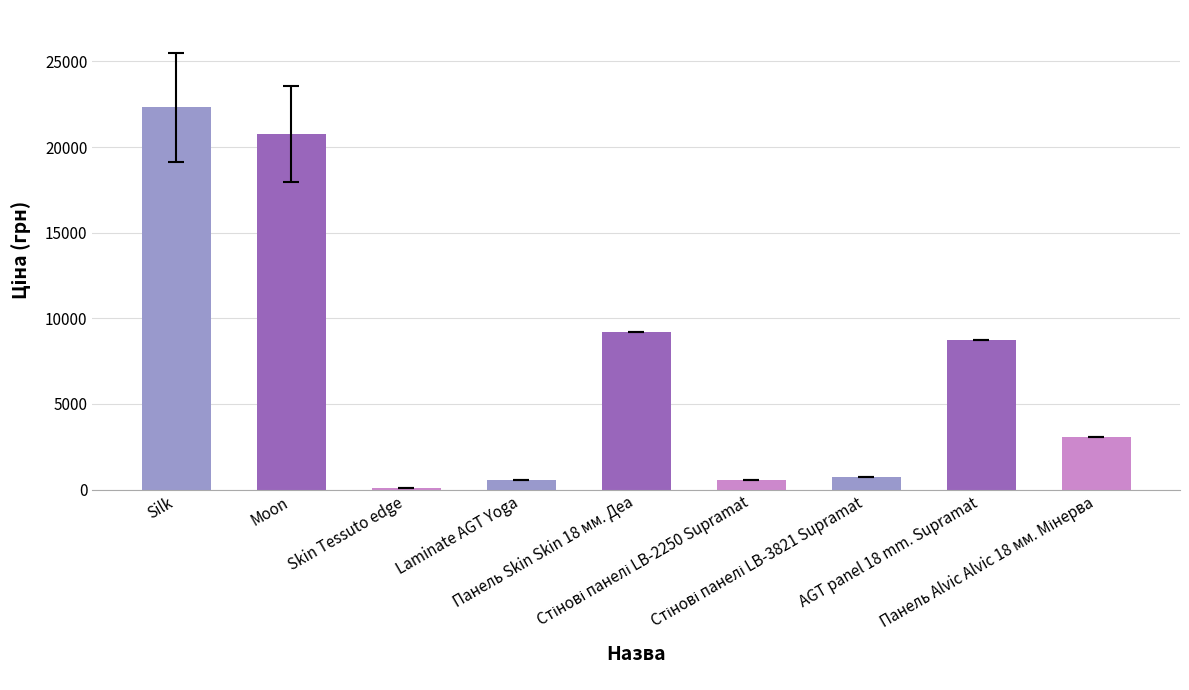

What is the sum of all values?

66093.9